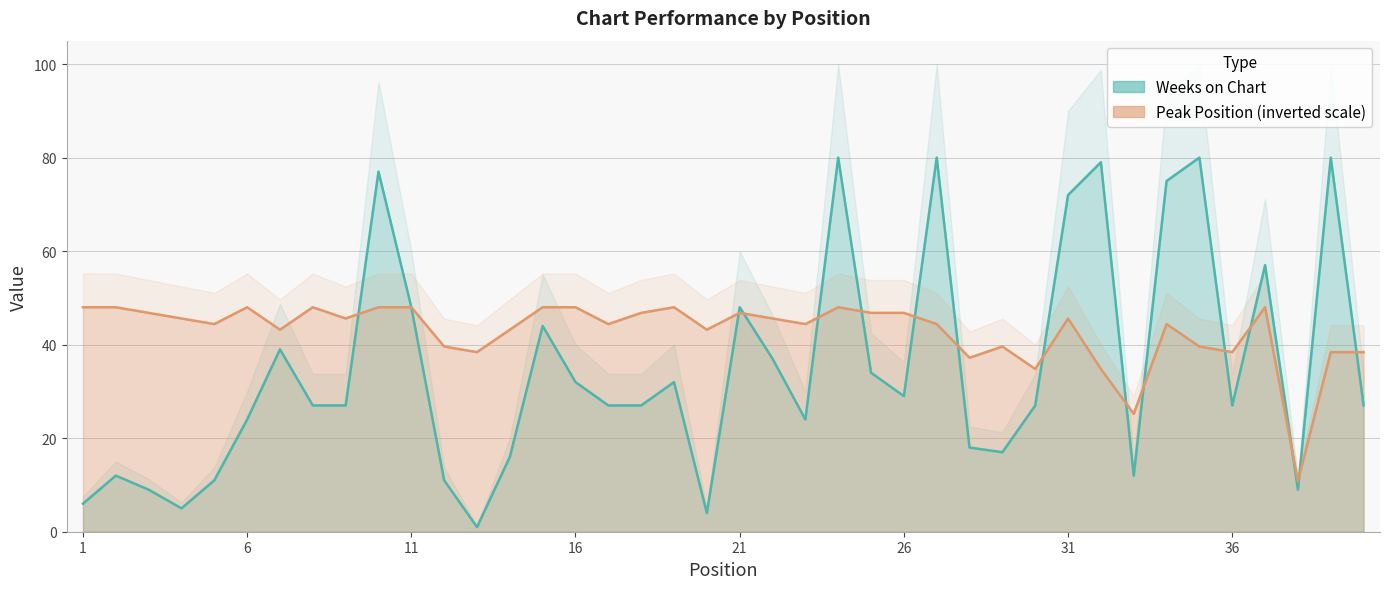

Which has a higher value, 16 or 11?

11